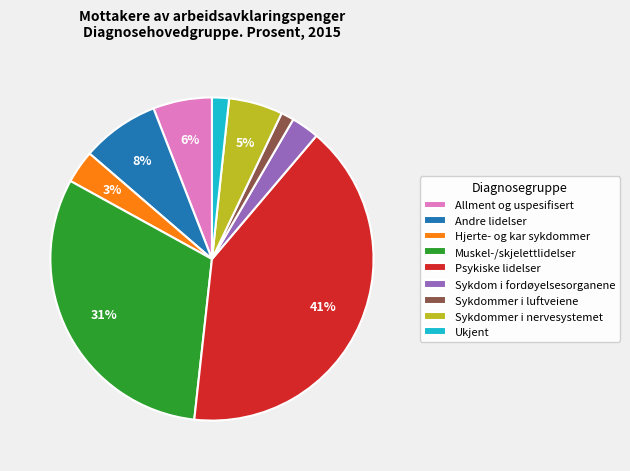

True or false: Sykdommer i luftveiene accounts for 1% of the total.

True